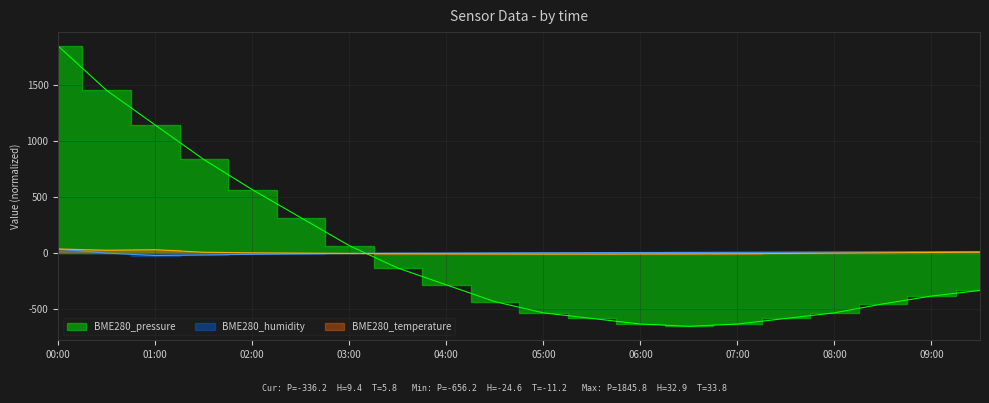

Between which two adjacent categories do BME280_pressure and BME280_humidity first intersect?

03:00 and 03:30